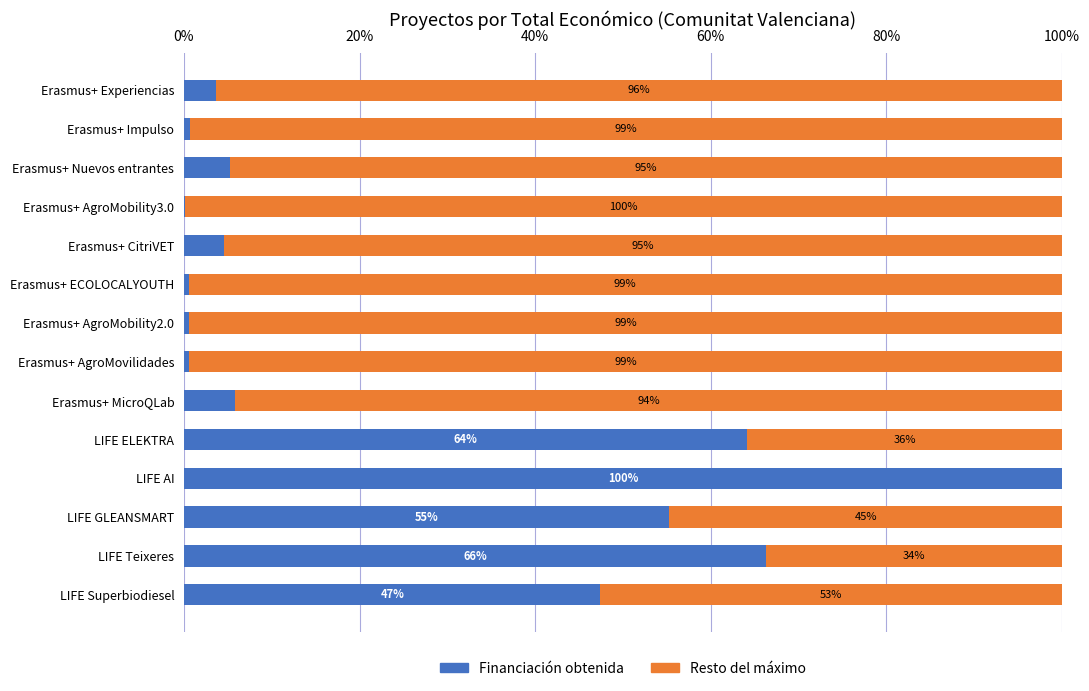

What are all the series names shown in the legend?

Financiación obtenida, Resto del máximo